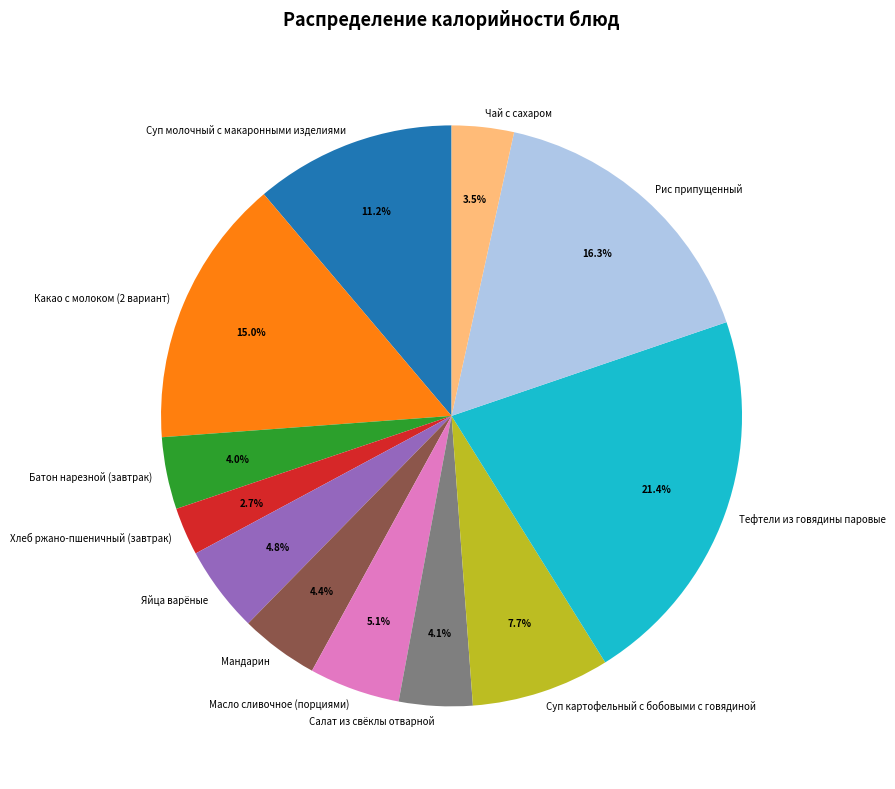

Between Чай с сахаром and Суп молочный с макаронными изделиями, which is larger?

Суп молочный с макаронными изделиями